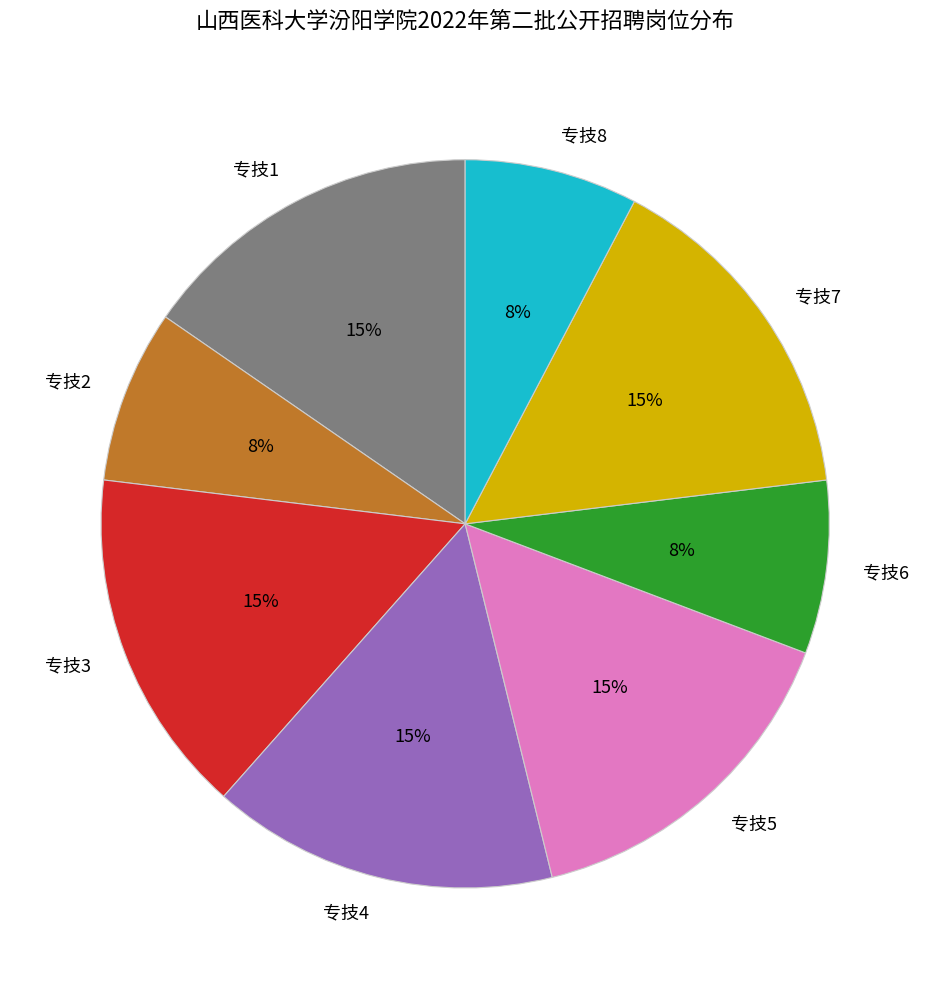

To the nearest percent, what is the average slice percentage?

12%